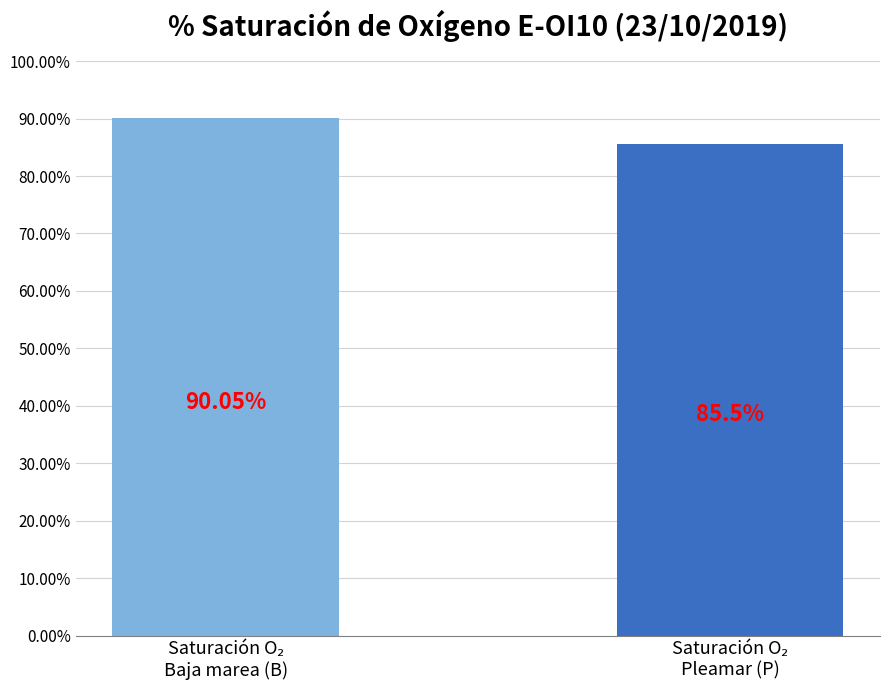

What is the average value?

87.8